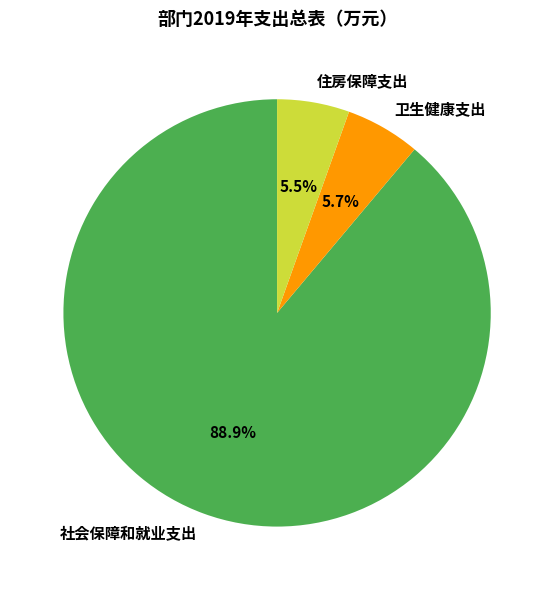

What percentage is NOT represented by 卫生健康支出?

94.3%